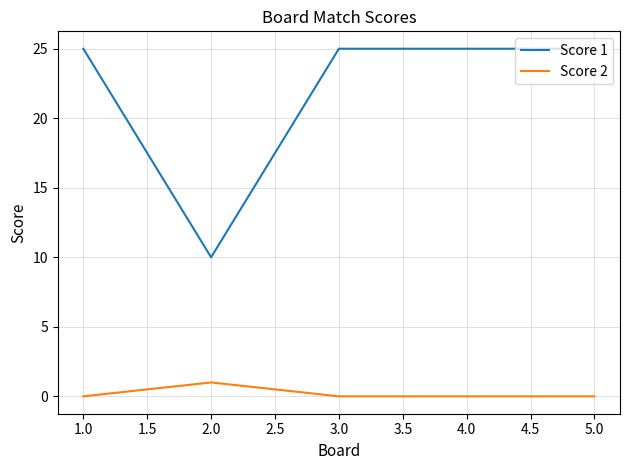

The Score 1 series shows 35 at 5.0. True or false?

False